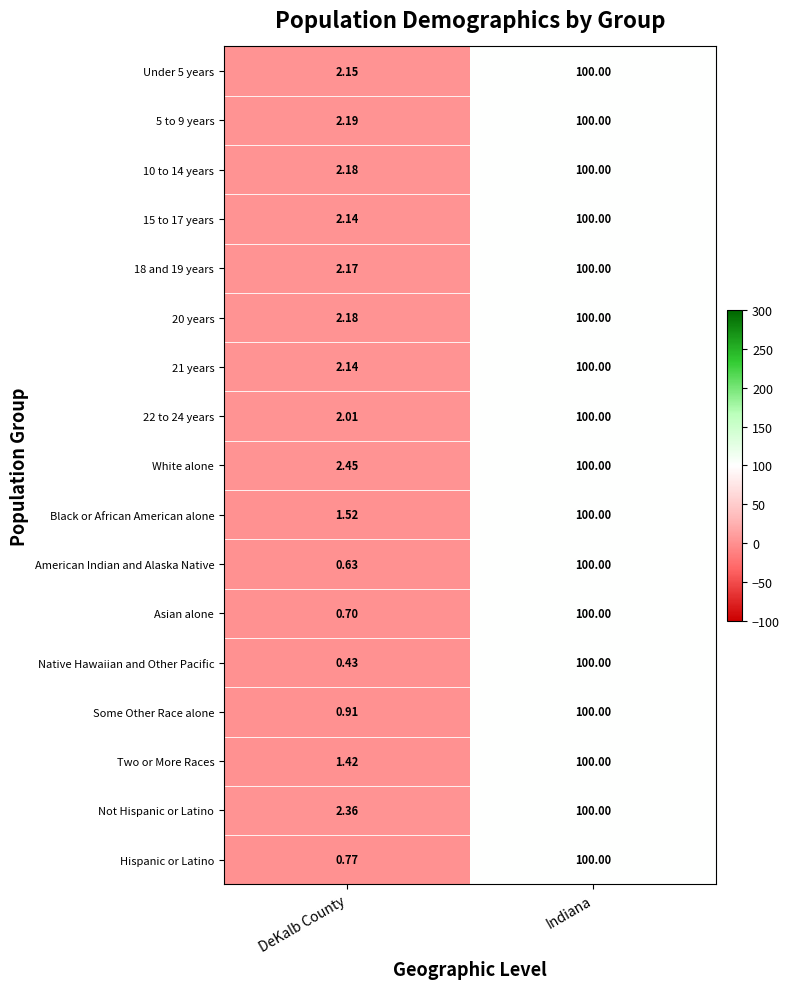

List the labels in order of 21 years value, largest first.

Indiana, DeKalb County